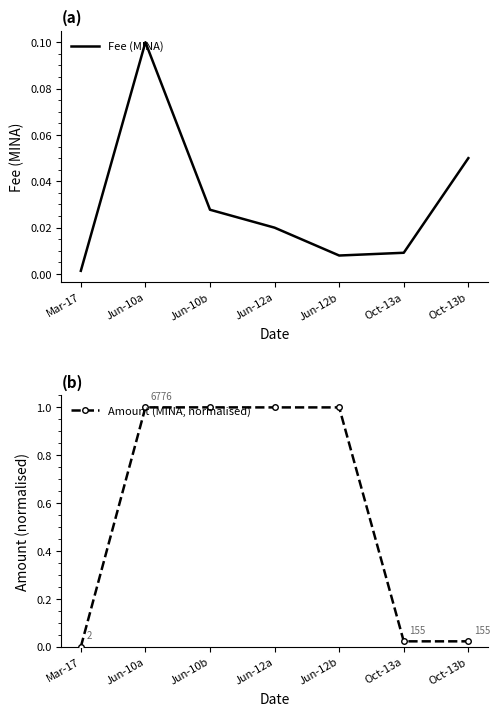

What position from the right is Oct-13a?

2